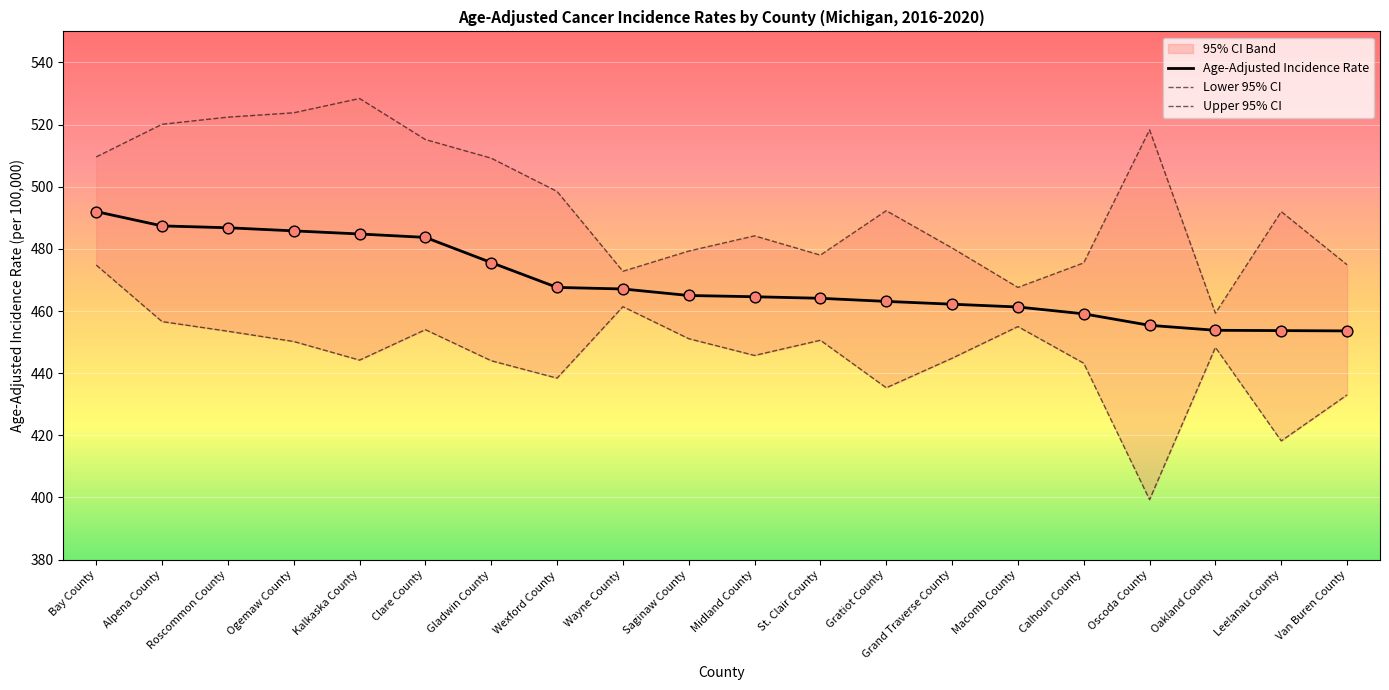

Which series has the widest spread of Y values?

Lower 95% CI